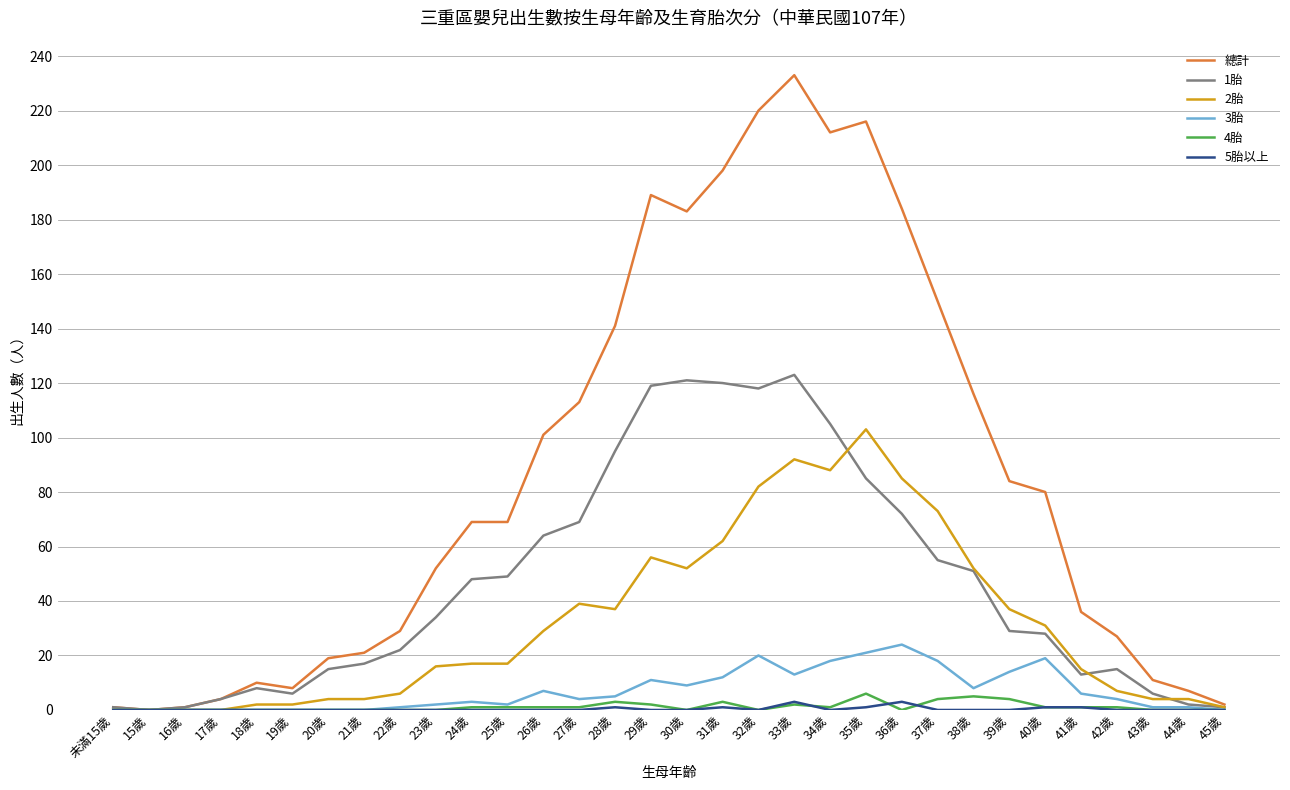

How many series are shown in this chart?

6